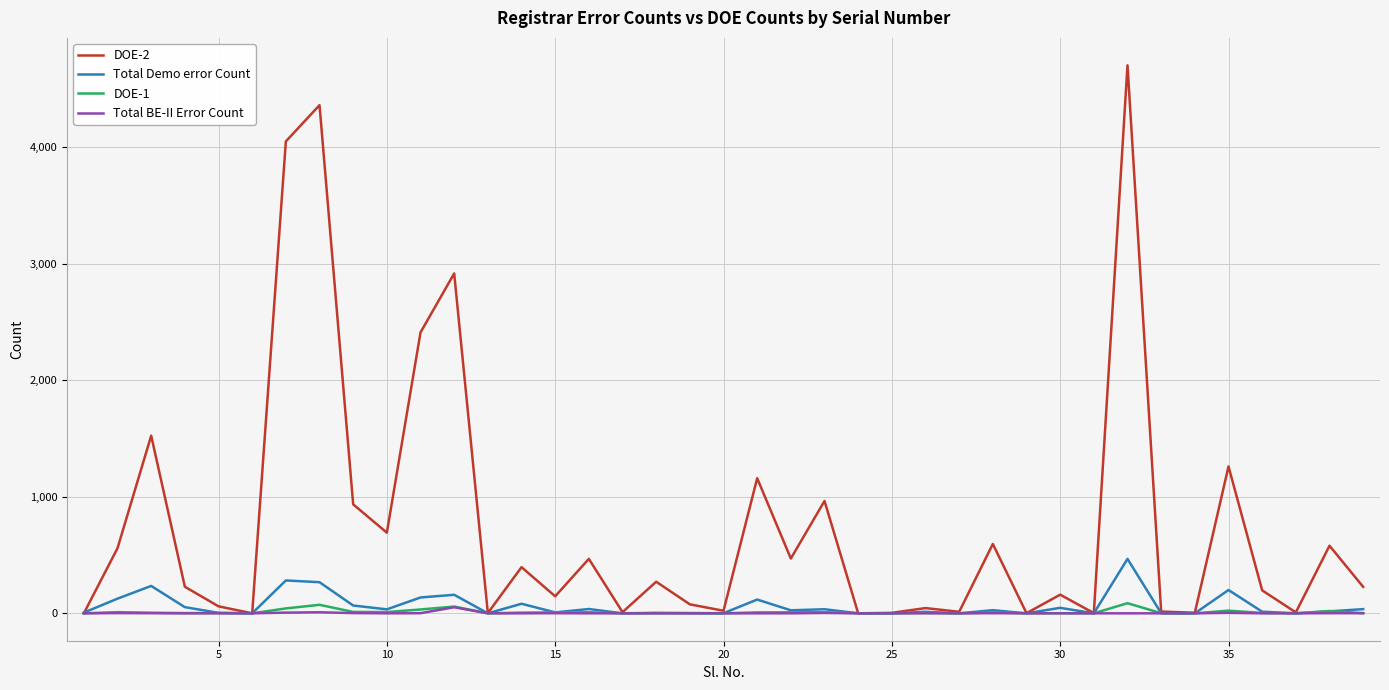

Which series has the largest total across all categories?

DOE-2